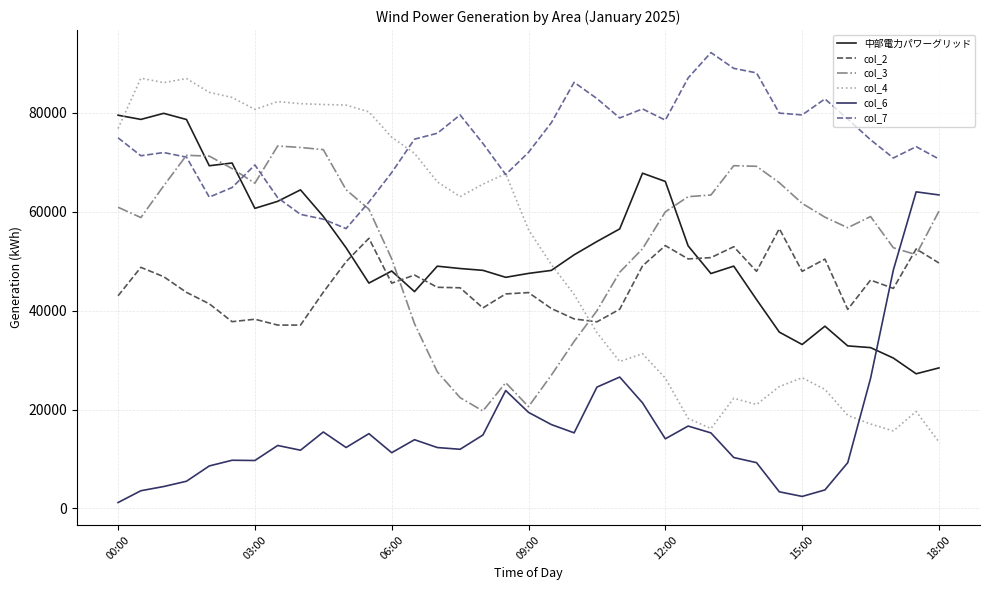

What is the greatest value displayed?

92166